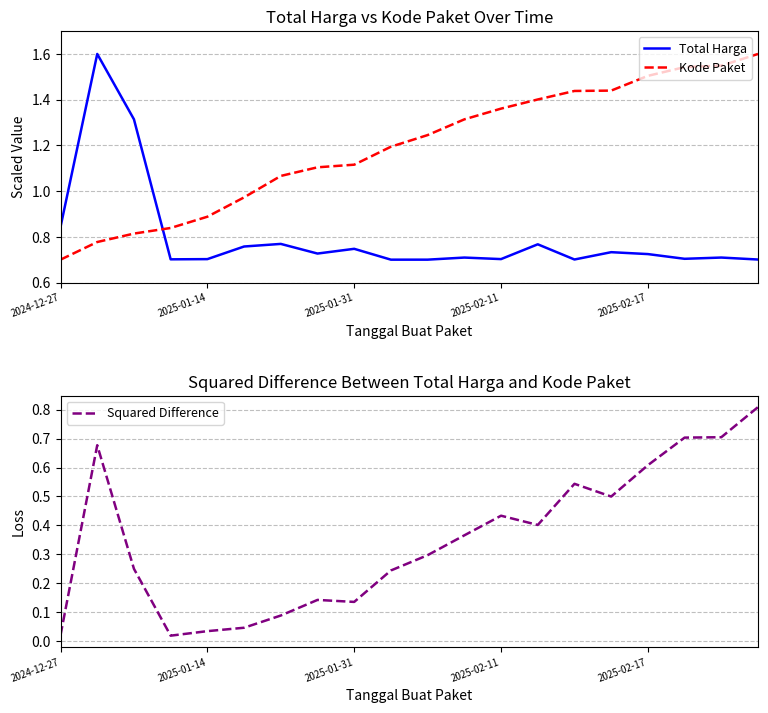

How many data points does each series have?

20